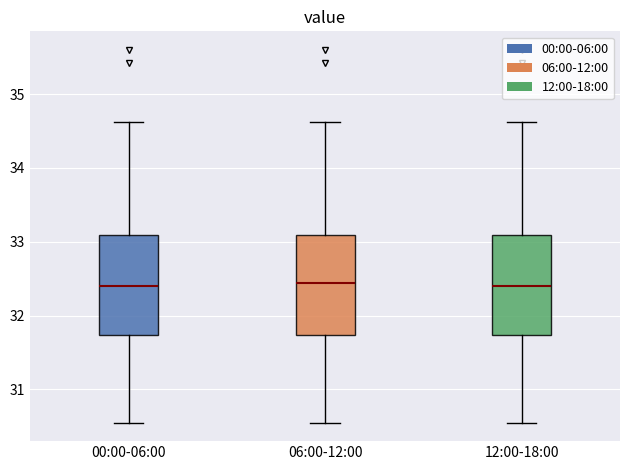

Where is the upper edge of the box for 12:00-18:00 on the y-axis? The values are not printed on the chart, so give them approximately, as read against the axis.

33.1